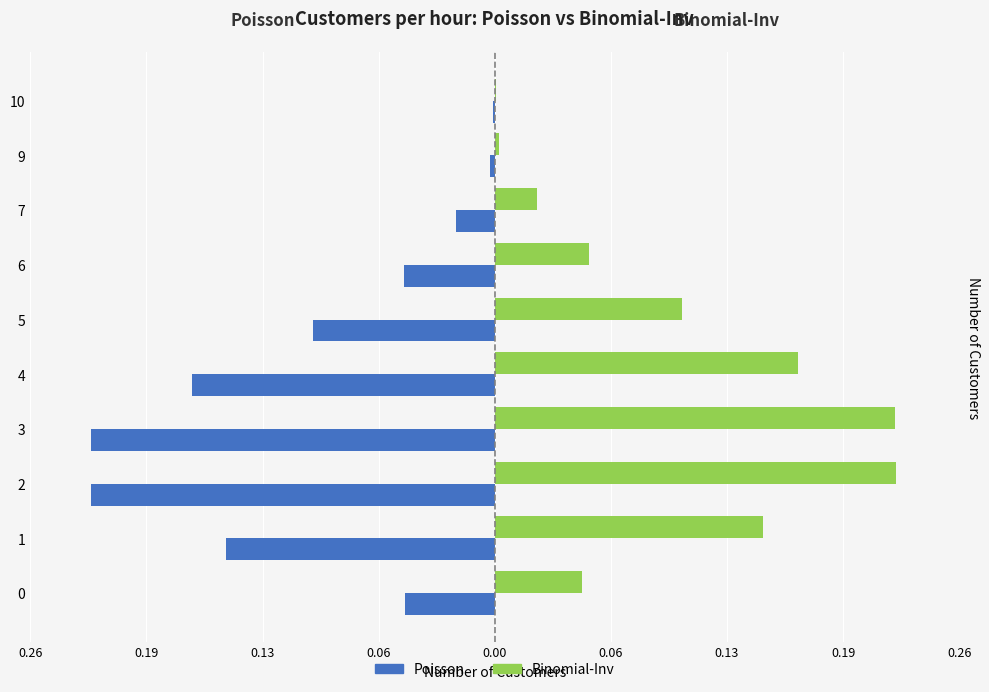

Which series has the widest spread of values?

Poisson